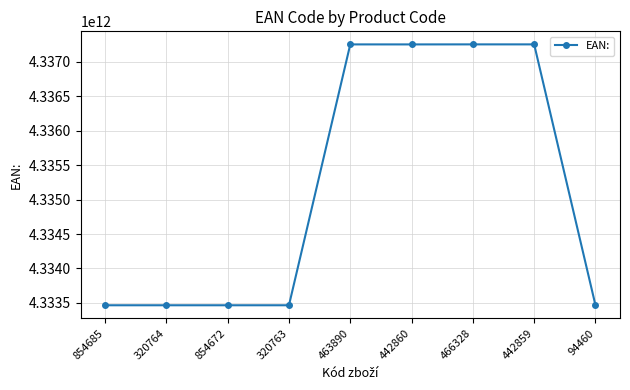

What is the maximum value shown in the chart?

4337255877825